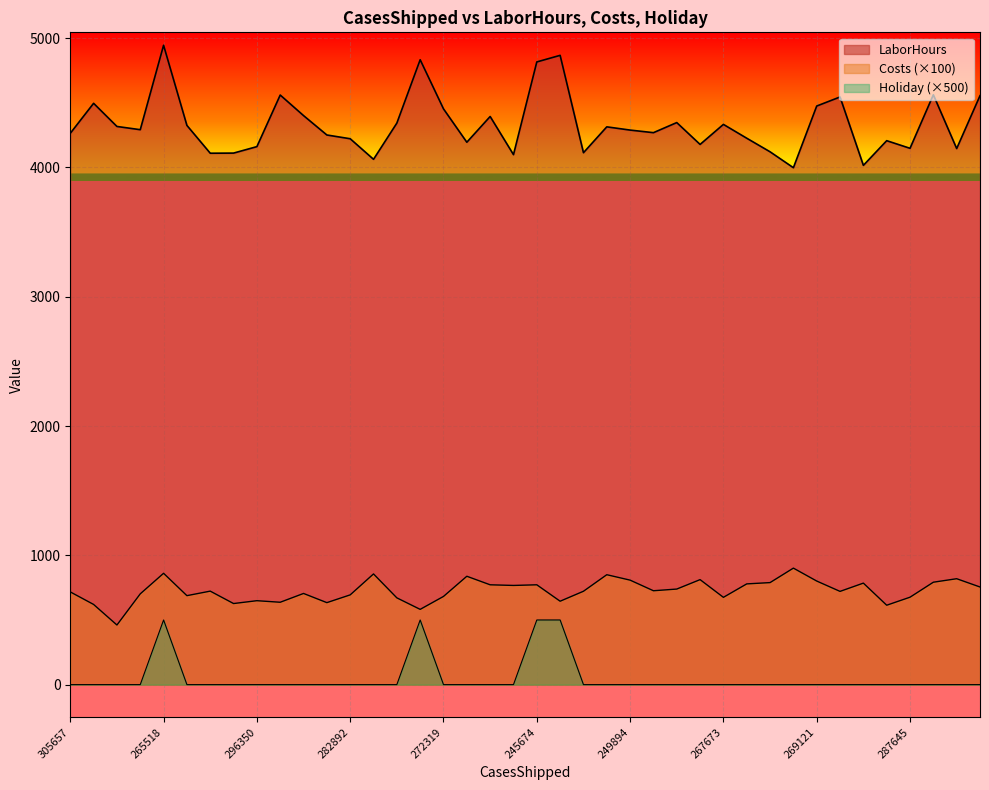

True or false: Costs and Holiday cross at least once.

False